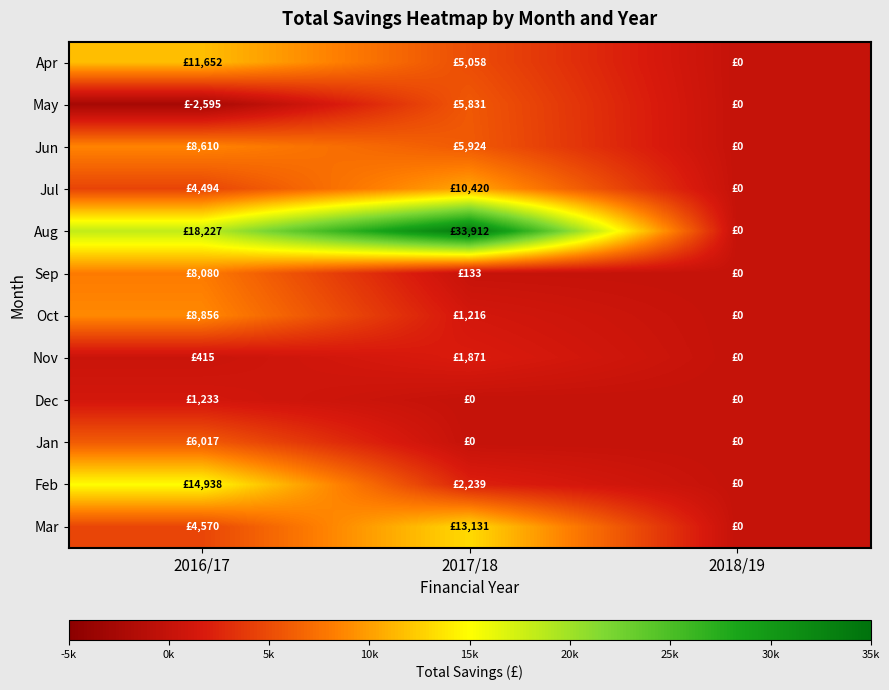

What is the spread (max minus min) of values at 2016/17?

20822.1